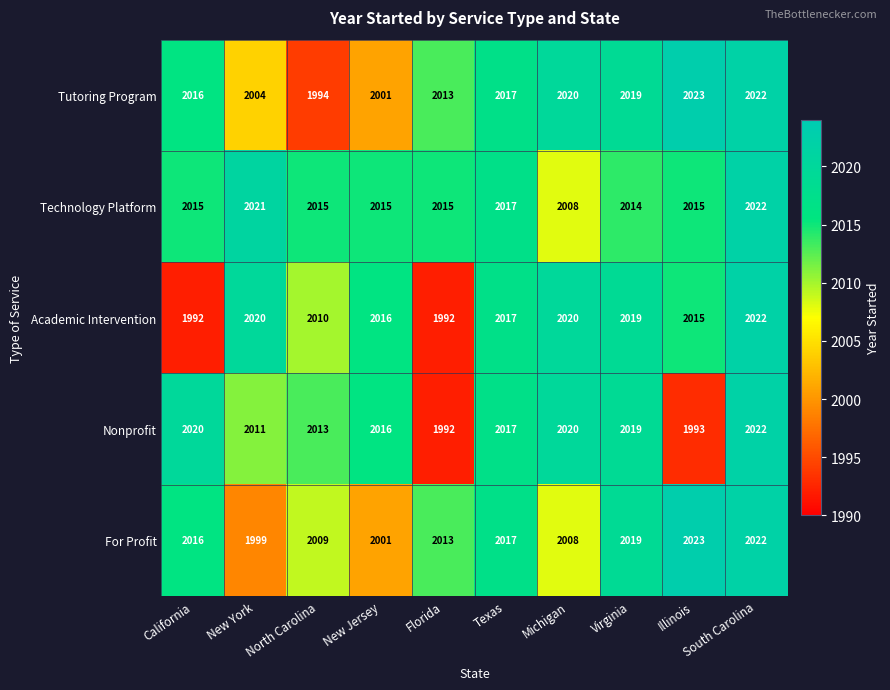

List the labels in order of Tutoring Program value, smallest first.

North Carolina, New Jersey, New York, Florida, California, Texas, Virginia, Michigan, South Carolina, Illinois